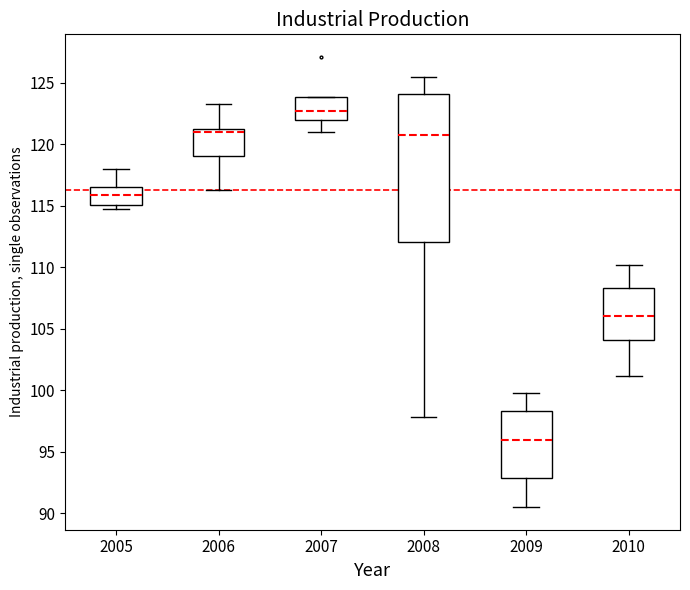

Where does the upper whisker of the box at x = 2005 end on the y-axis? The values are not printed on the chart, so give them approximately, as read against the axis.

118.0